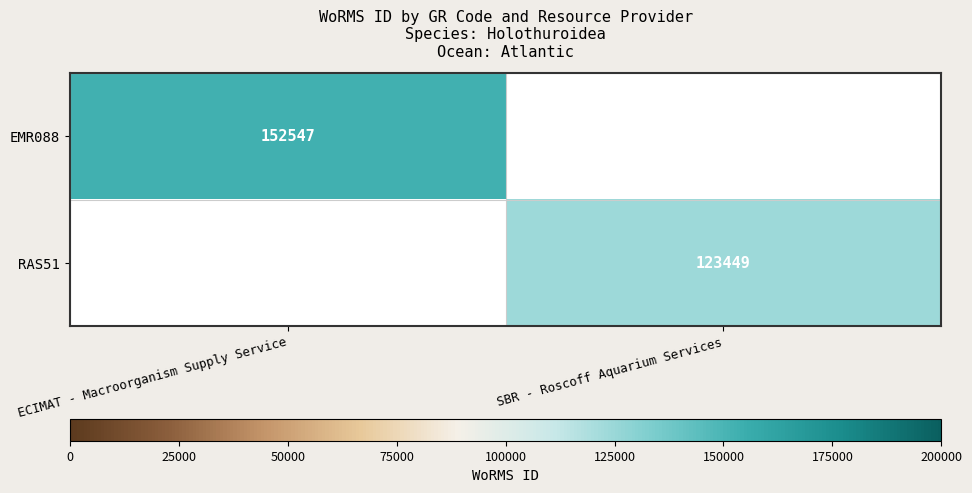

Is it true that RAS51 equals 123449 at SBR - Roscoff Aquarium Services?

True